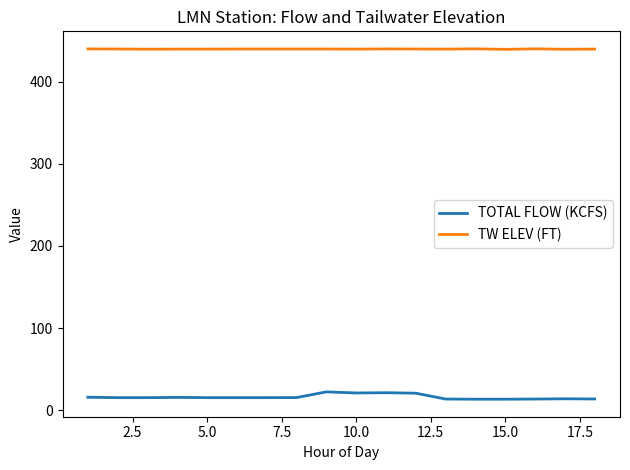

What is the greatest value displayed?

439.8